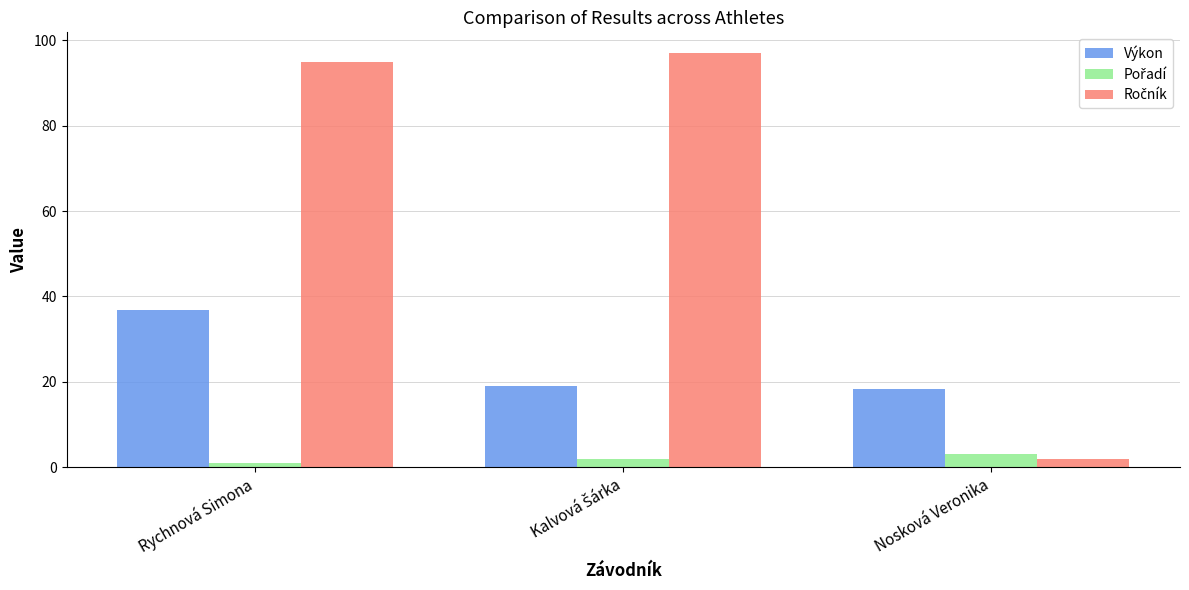

True or false: Výkon has a value of 12.9 at Rychnová Simona.

False